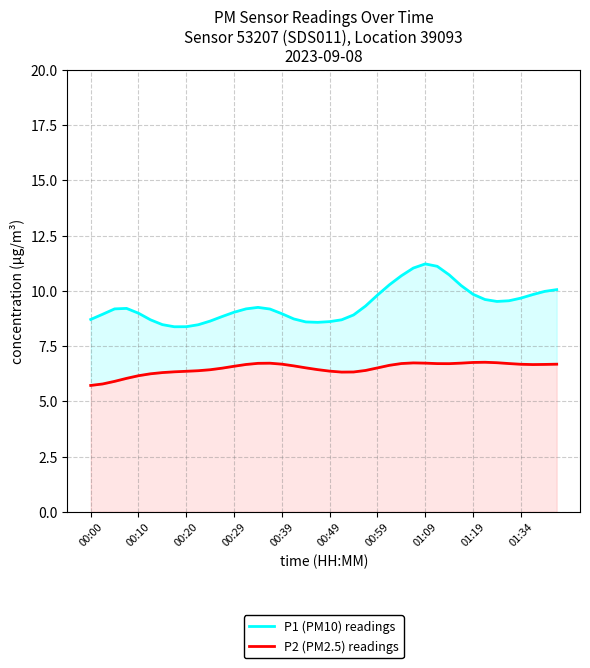

The value of P1 (PM10) readings at 00:20 is 11.2. True or false?

False